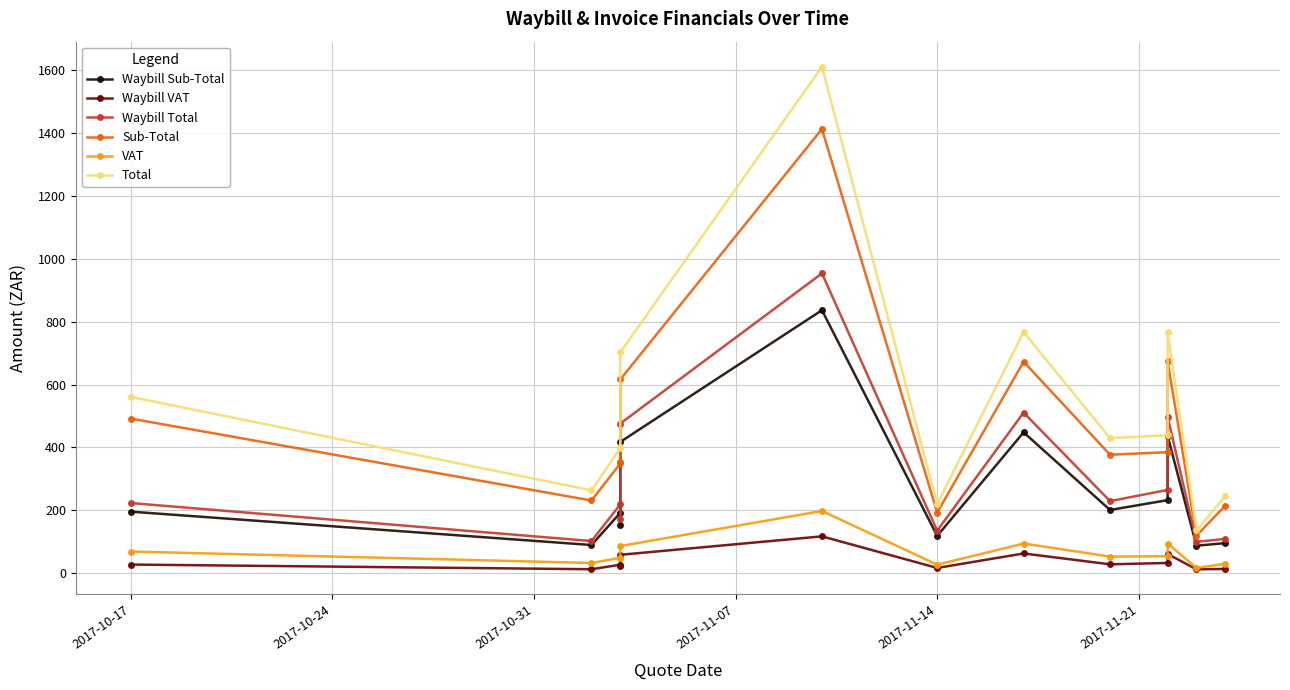

What is the value of the Waybill Sub-Total point at the 9th from the left?

201.2